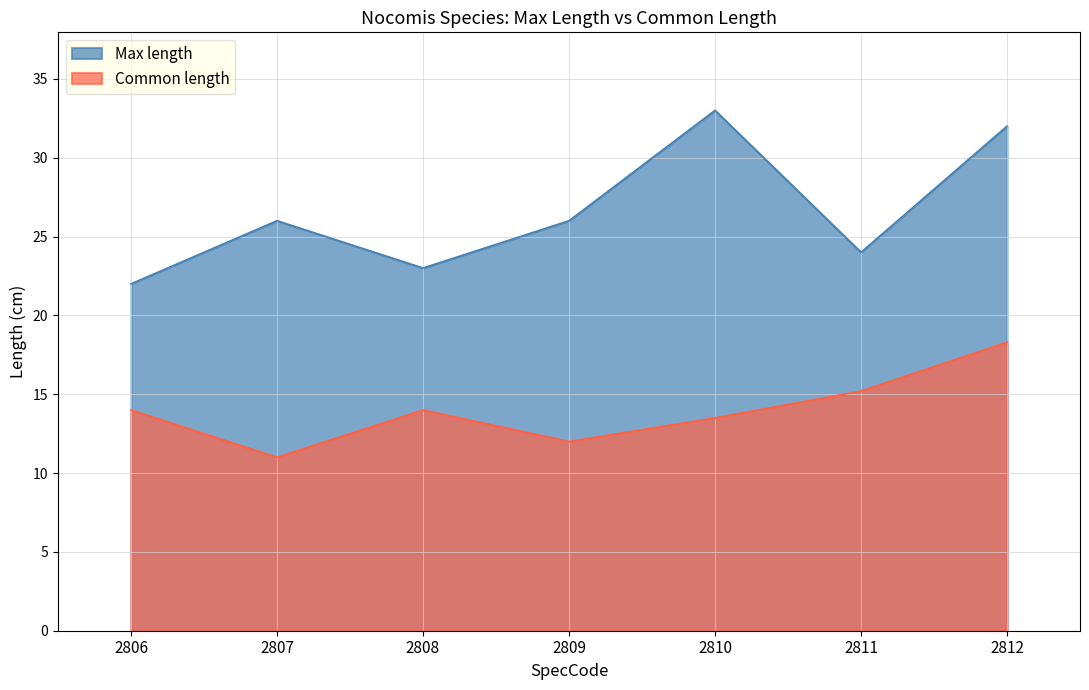

Which series has the largest range (max minus min)?

Max length